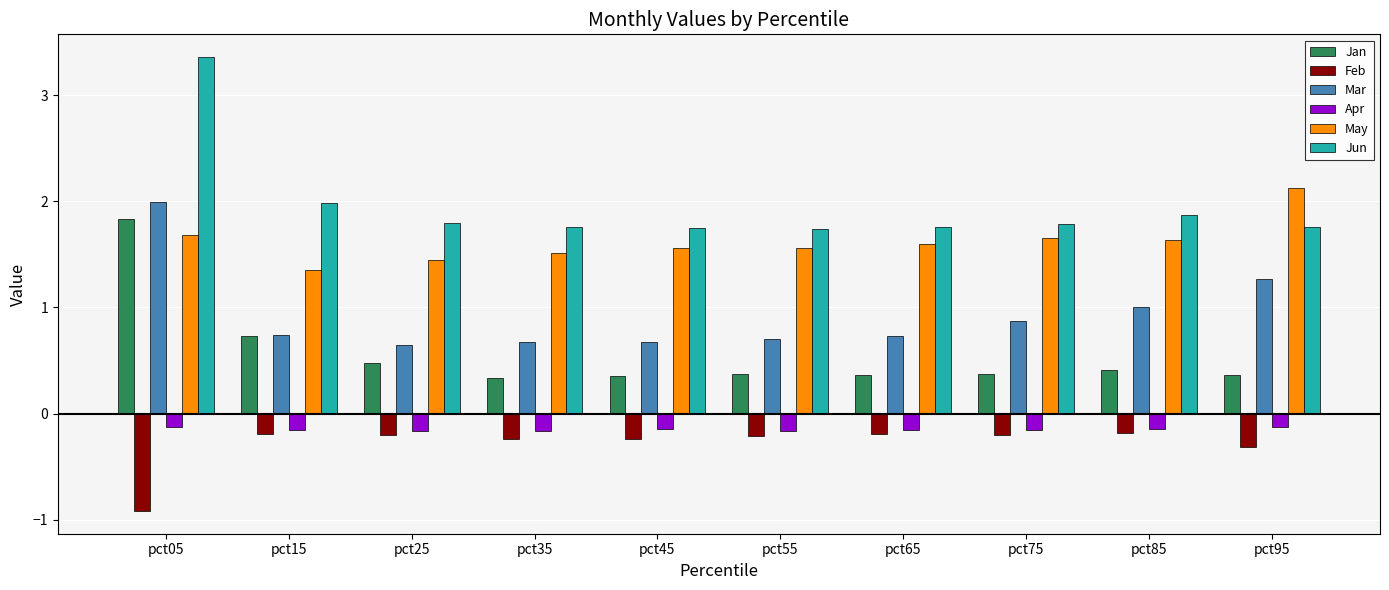

At which label does Mar reach its peak?

pct05